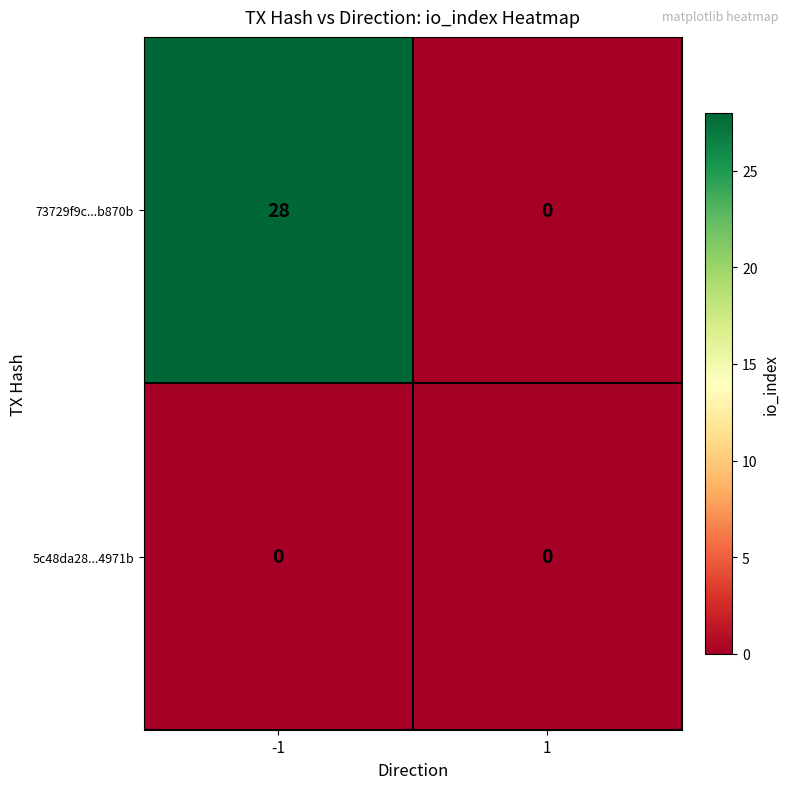

List the series in order of their peak value, highest first.

73729f9c...b870b, 5c48da28...4971b